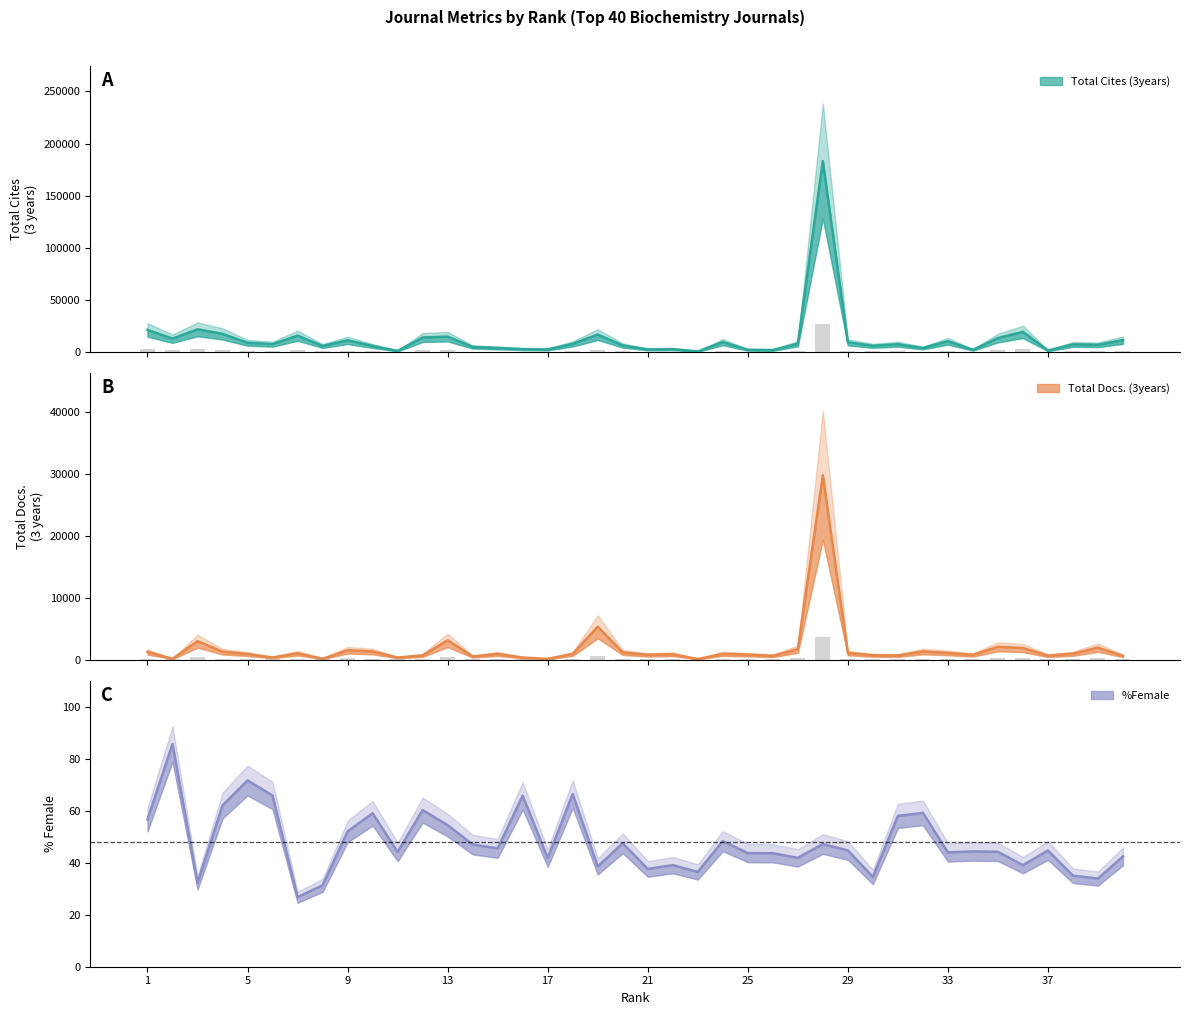

The Total Cites (3years) series shows 2946.1 at 37. True or false?

False